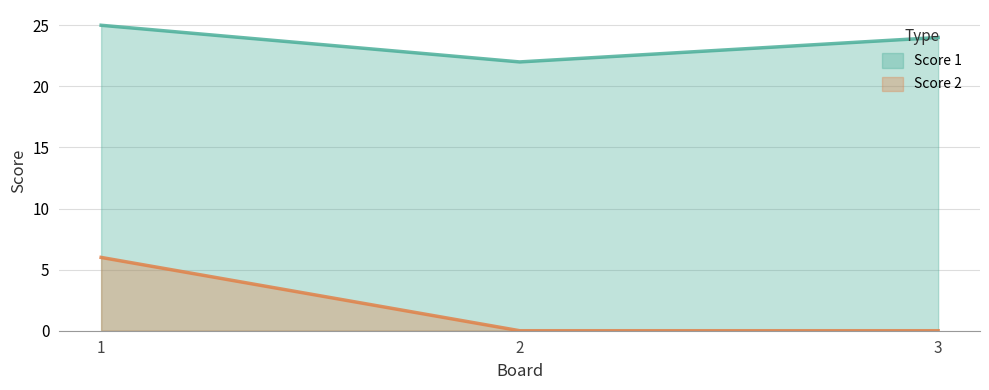

Does the chart display data point markers on the line(s)?

No